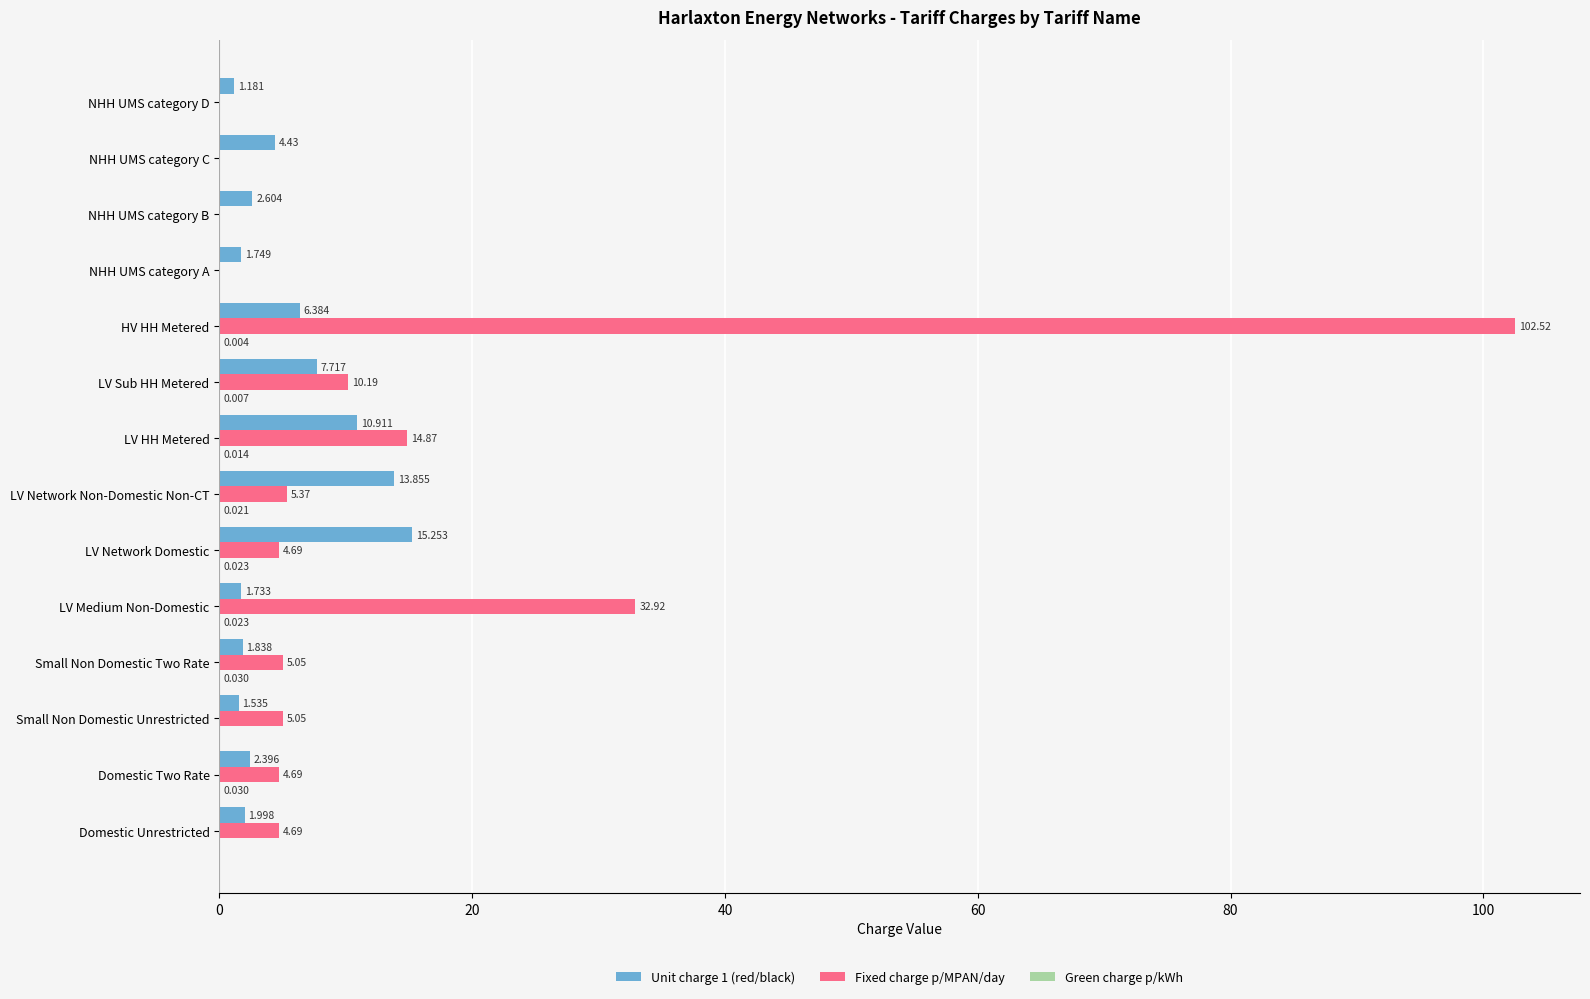

At which category is the sum across all series the highest?

HV HH Metered